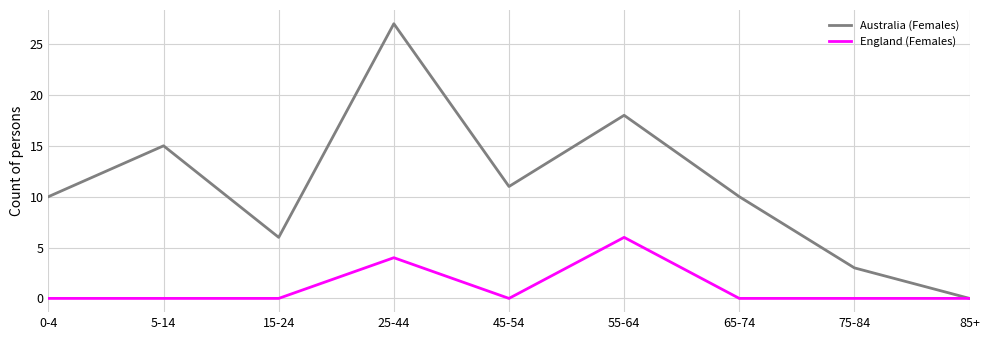

How many lines are shown in the chart?

2